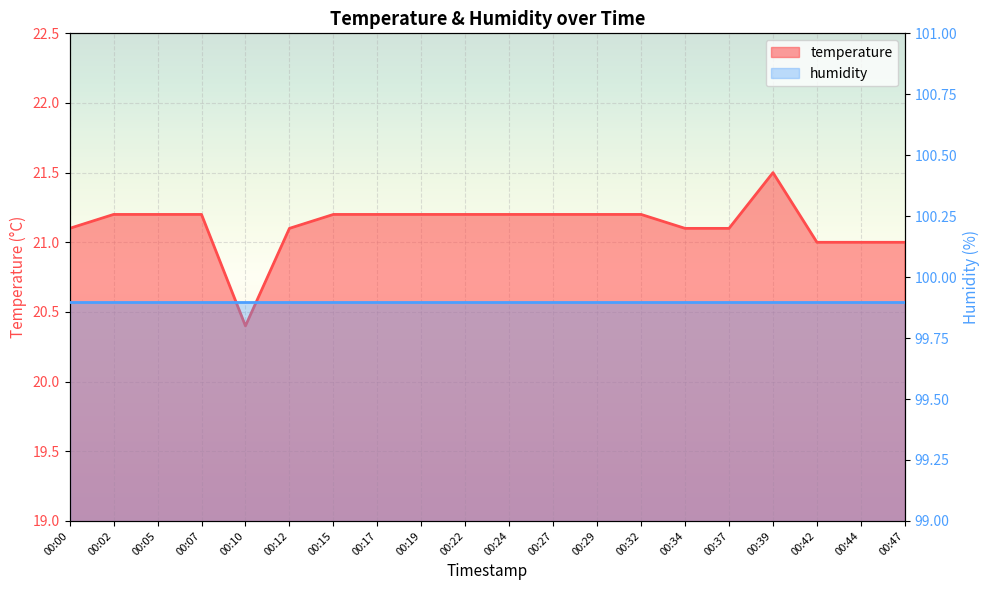

What is the maximum value shown in the chart?

21.5